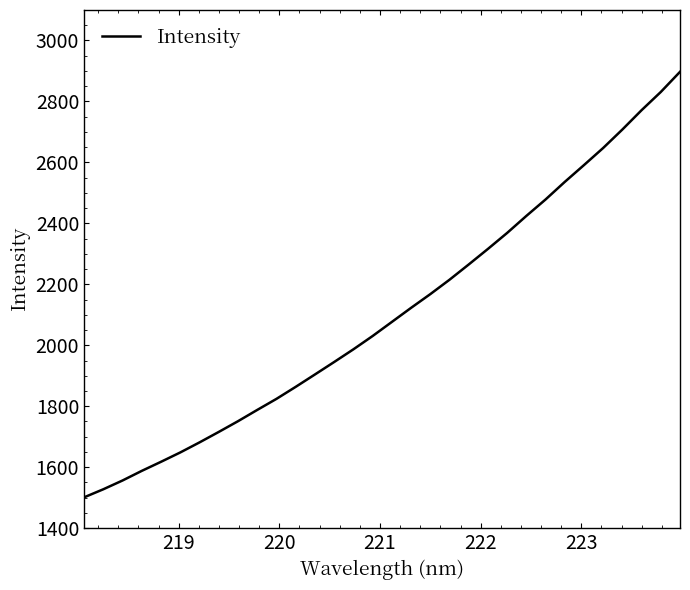

What is the minimum value shown in the chart?

1501.1